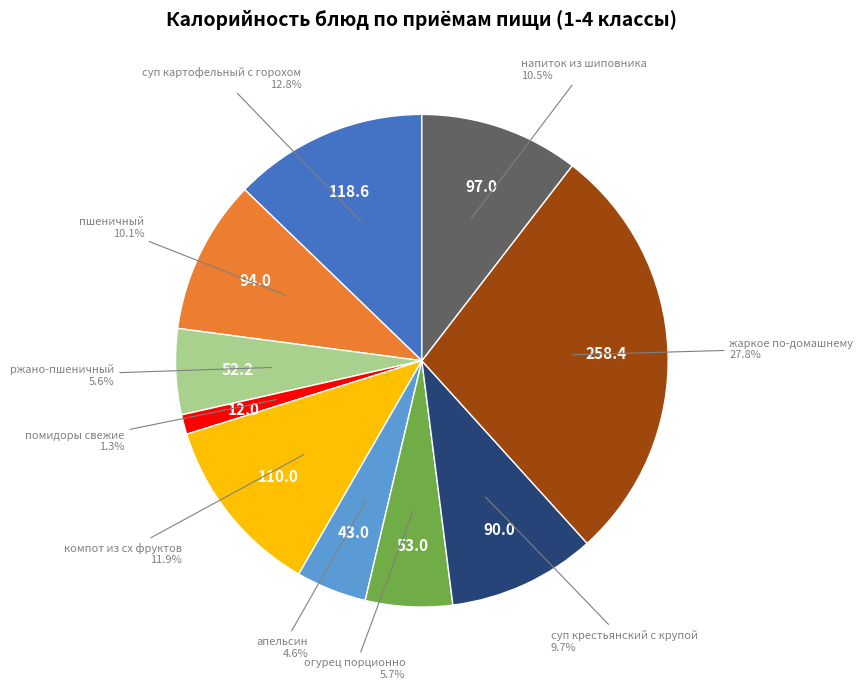

Is there a majority slice in this chart?

No